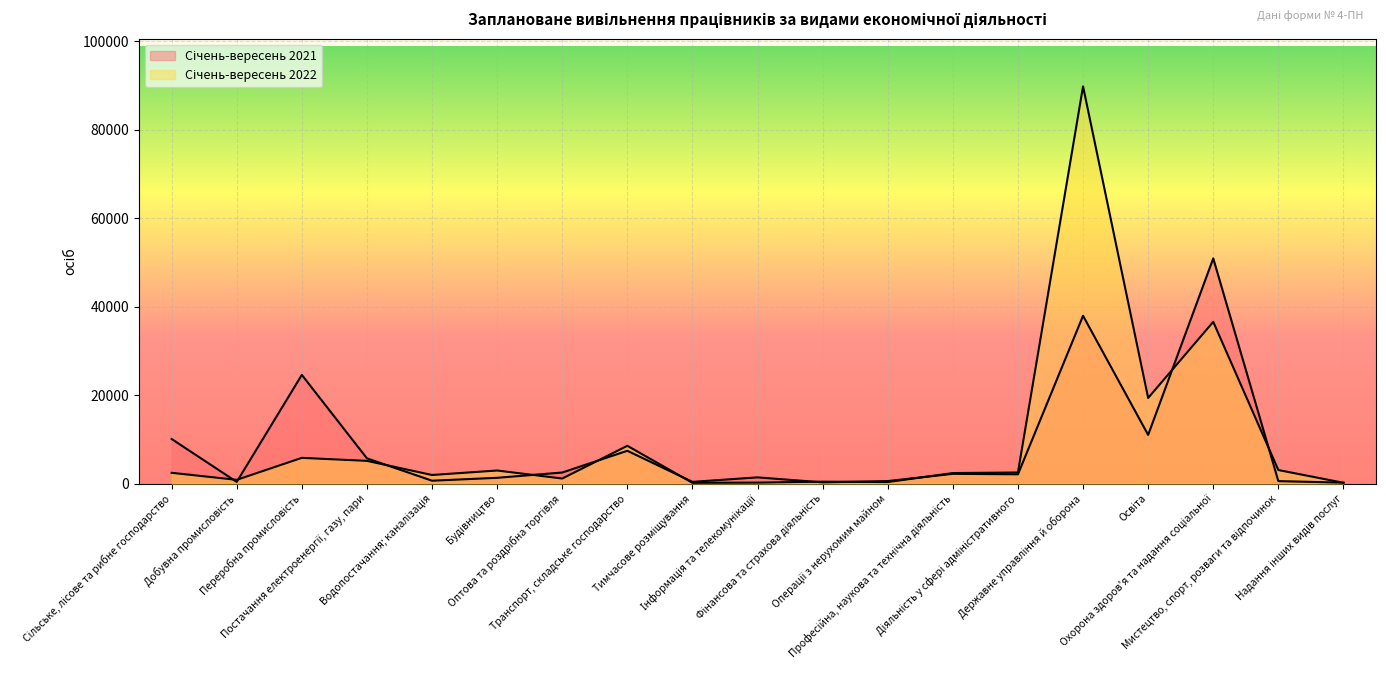

What is the sum of the Січень-вересень 2022 values at Охорона здоров'я та надання соціальної and Постачання електроенергії, газу, пари?

41747